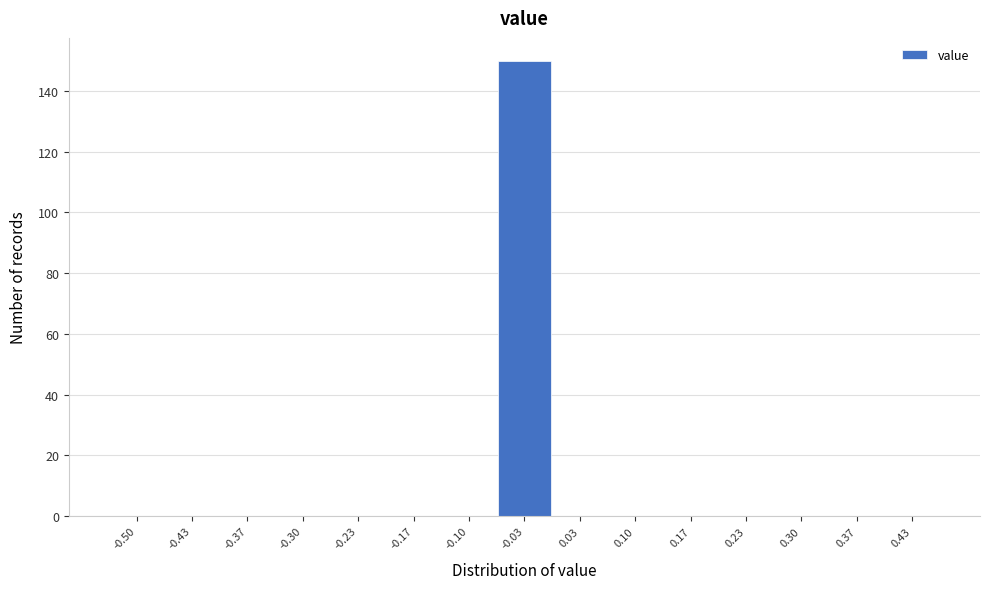

Reading left to right, extract all data points from this chart.

-0.50=0	-0.43=0	-0.37=0	-0.30=0	-0.23=0	-0.17=0	-0.10=0	-0.03=150	0.03=0	0.10=0	0.17=0	0.23=0	0.30=0	0.37=0	0.43=0